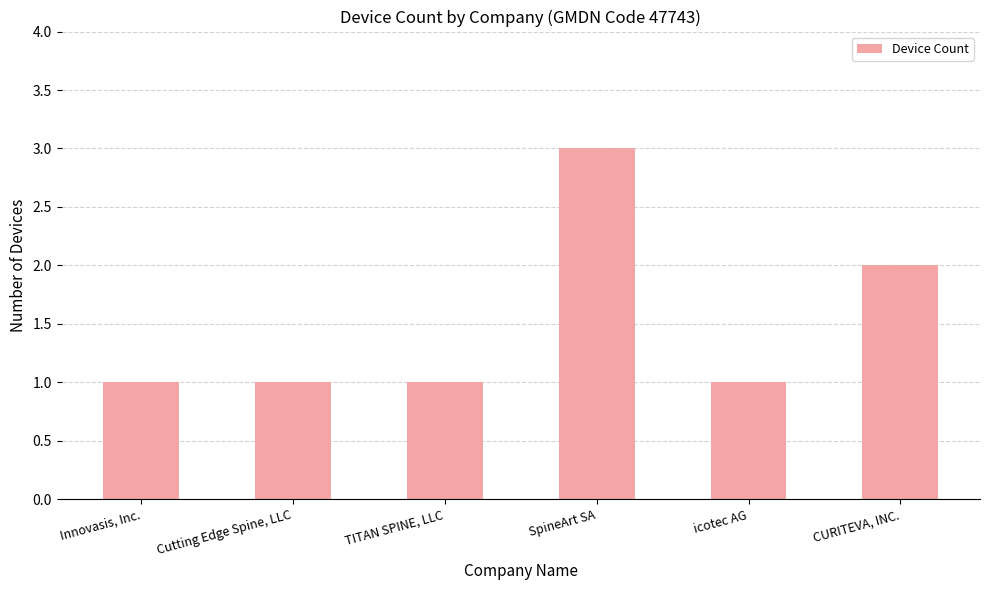

True or false: the data shows 1 at Cutting Edge Spine, LLC.

True